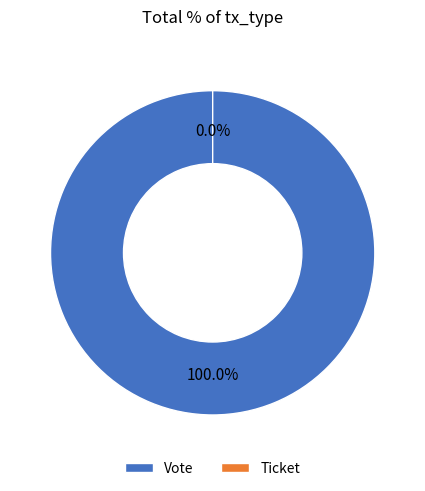

Count the number of slices in the pie.

2